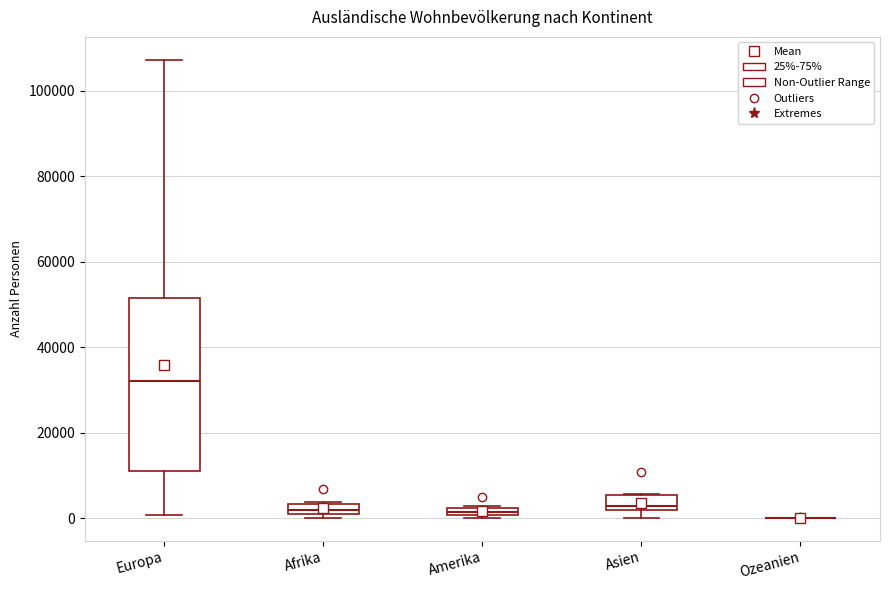

Which box is the tallest, from its lower edge to its upper edge?

Europa